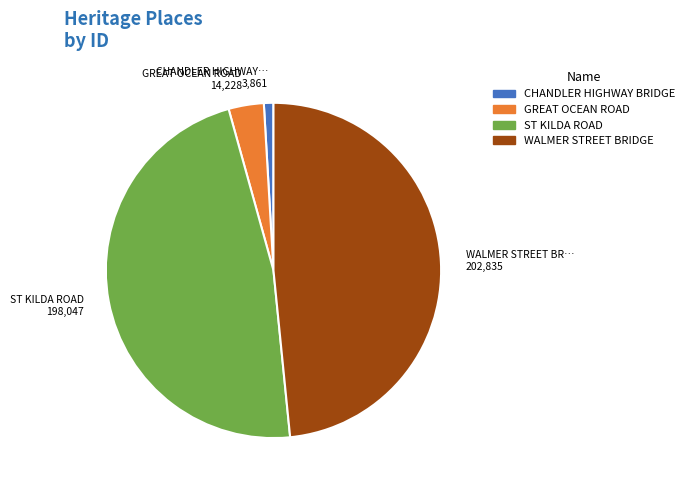

Do GREAT OCEAN ROAD and WALMER STREET BRIDGE together represent more than half of the pie?

Yes